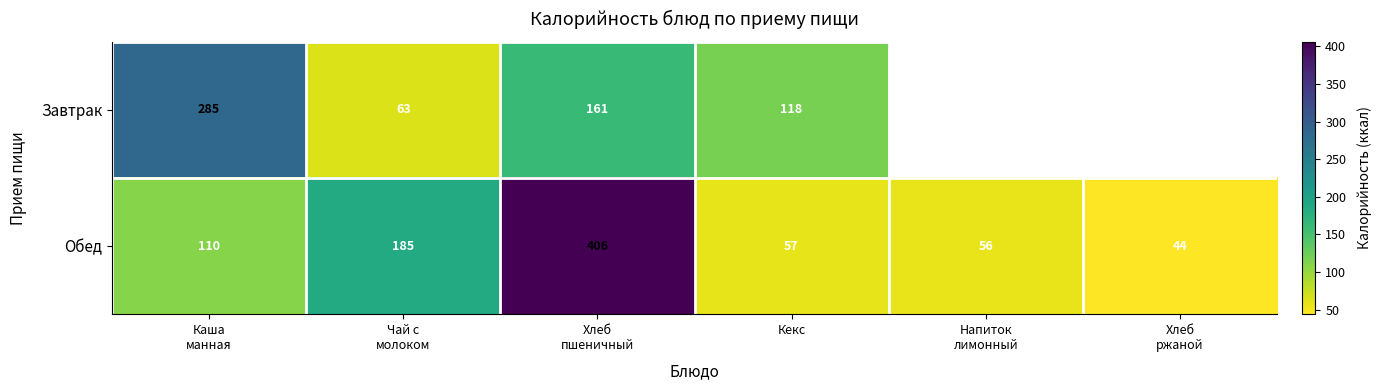

What is the average value of the Обед series?

143